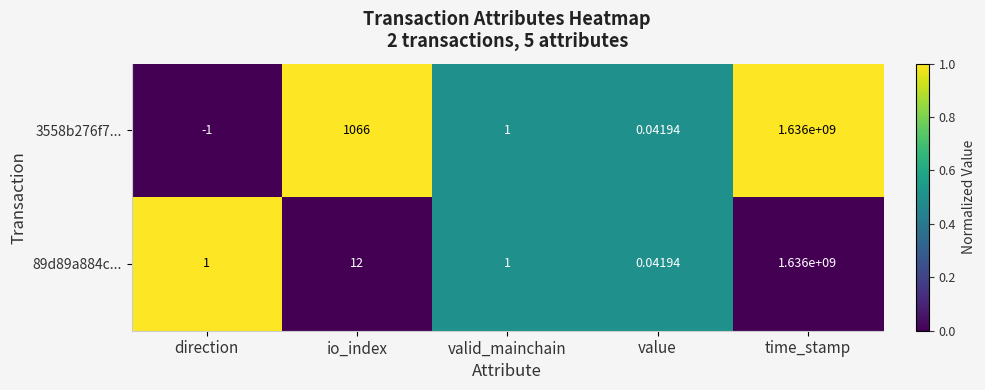

At which label is 89d89a884c... closest to 818000000?

io_index